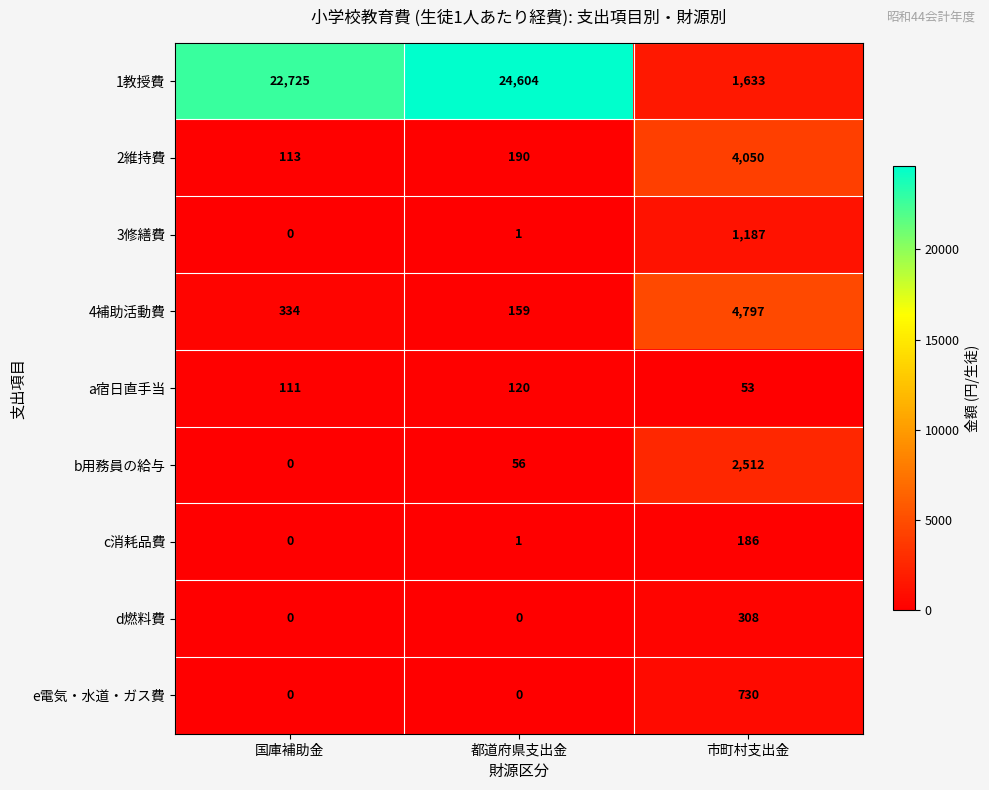

What is the average value of the b用務員の給与 series?

856